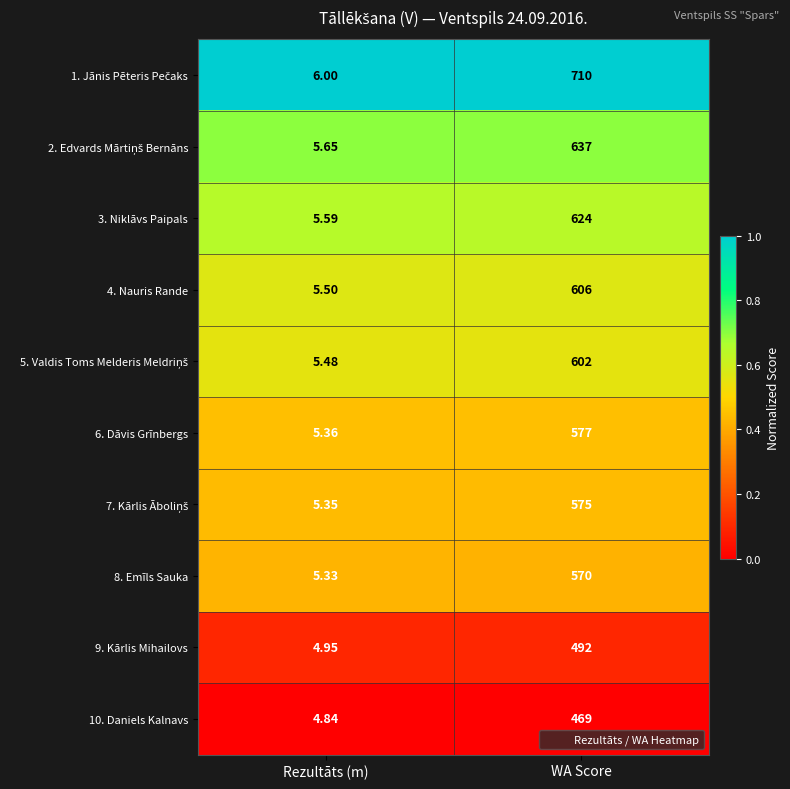

Where is 9. Kārlis Mihailovs nearest to the value 248?

Rezultāts (m)